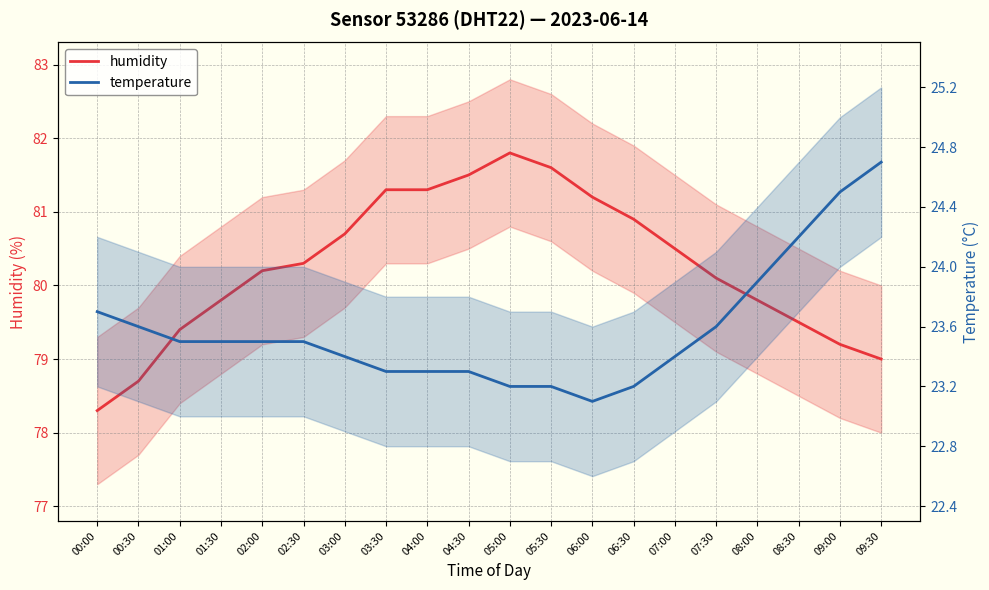

What are all the series names shown in the legend?

humidity, temperature